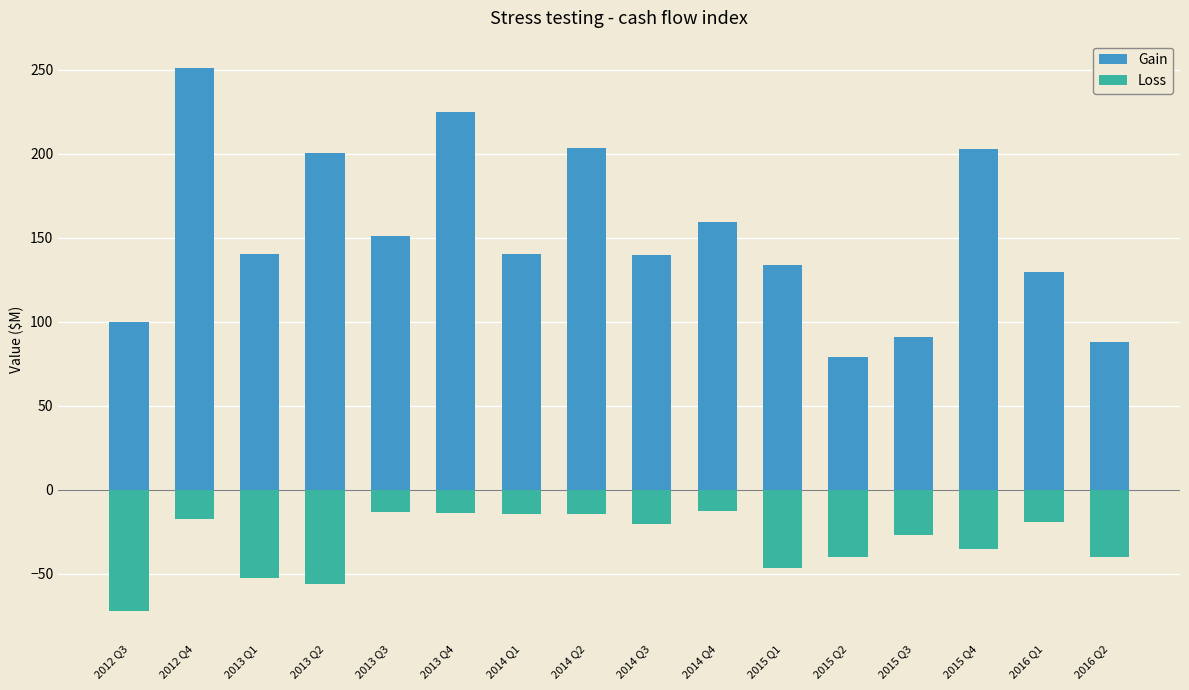

Reading left to right, list all the values displayed in this chart.

Gain: 2012 Q3=100.0	2012 Q4=251.2	2013 Q1=140.2	2013 Q2=200.8	2013 Q3=150.9	2013 Q4=225.2	2014 Q1=140.5	2014 Q2=203.3	2014 Q3=140.0	2014 Q4=159.7	2015 Q1=133.7	2015 Q2=78.9	2015 Q3=90.8	2015 Q4=202.8	2016 Q1=129.5	2016 Q2=88.0
Loss: 2012 Q3=-72.4	2012 Q4=-17.3	2013 Q1=-52.7	2013 Q2=-56.3	2013 Q3=-13.0	2013 Q4=-13.8	2014 Q1=-14.1	2014 Q2=-14.2	2014 Q3=-20.6	2014 Q4=-12.7	2015 Q1=-46.6	2015 Q2=-39.9	2015 Q3=-27.0	2015 Q4=-35.4	2016 Q1=-18.9	2016 Q2=-39.9